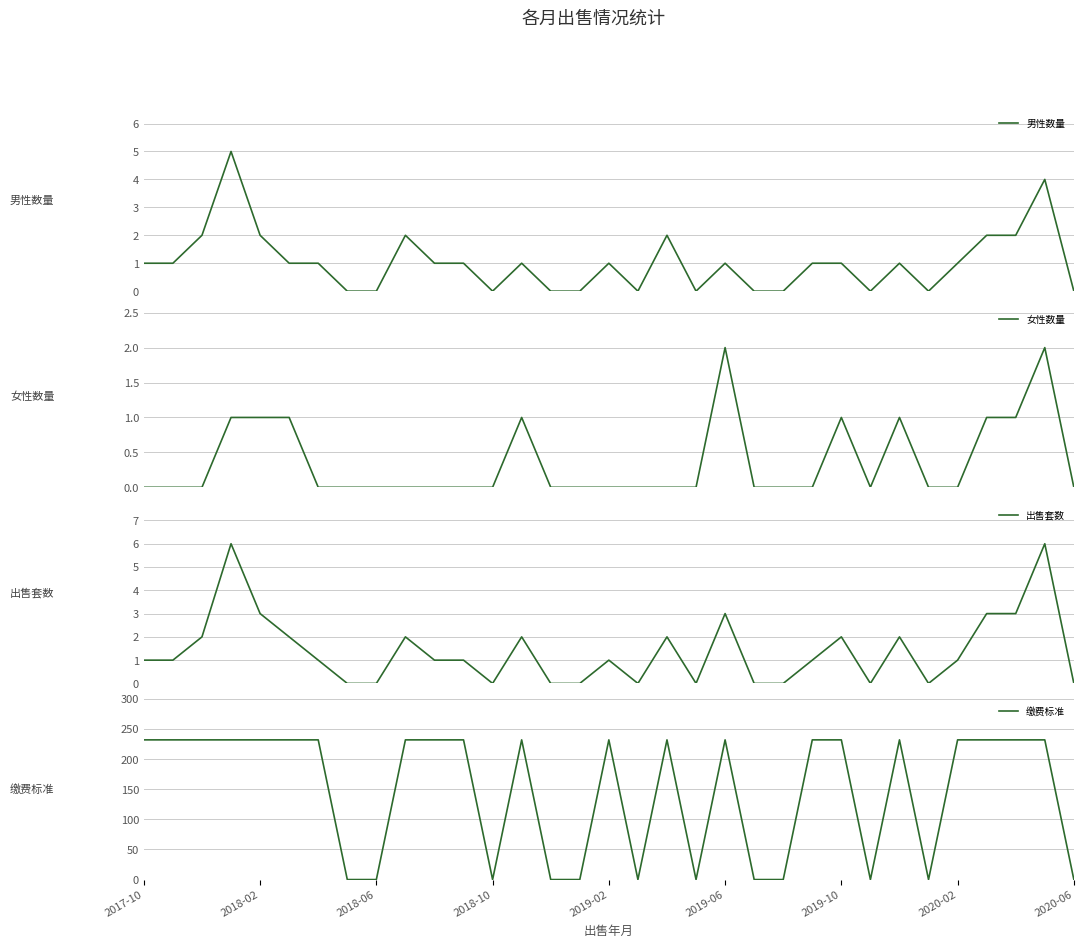

Which label corresponds to the largest value in the chart?

2017-10